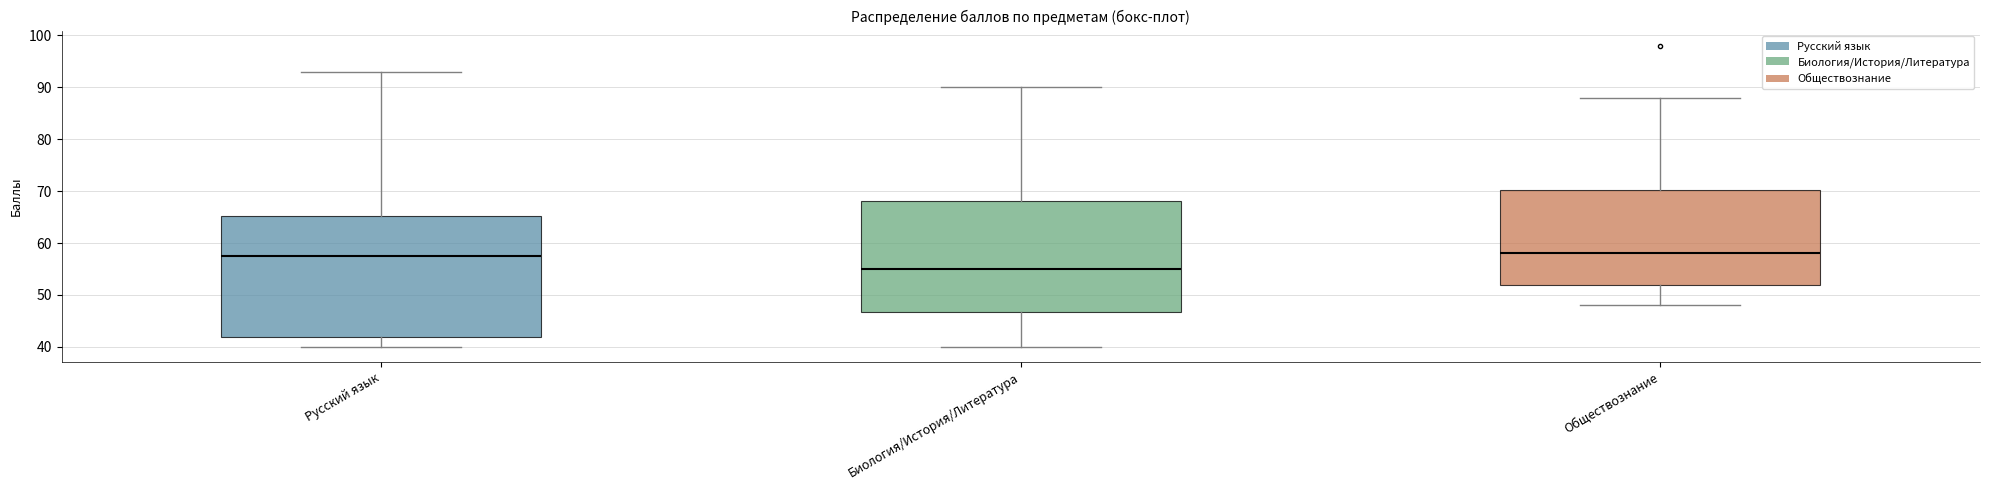

Which box is the tallest, from its lower edge to its upper edge?

Русский язык